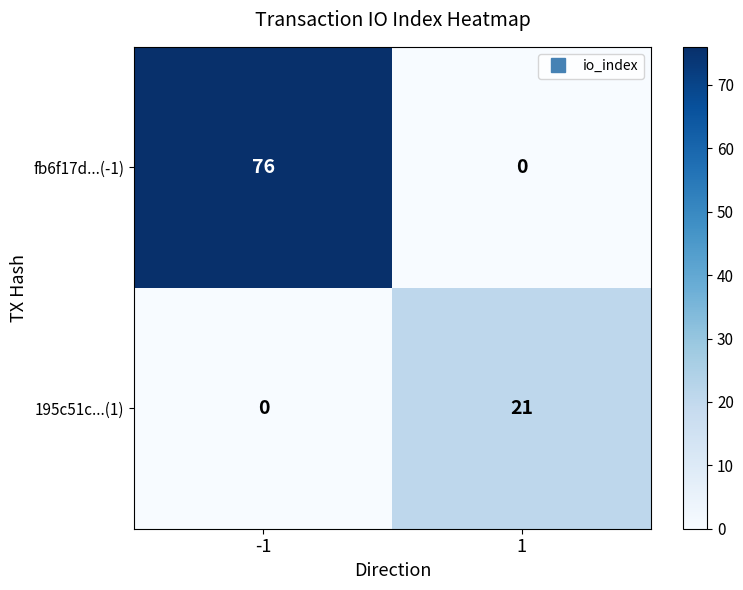

True or false: 195c51c...(1) has a value of 35 at 1.

False